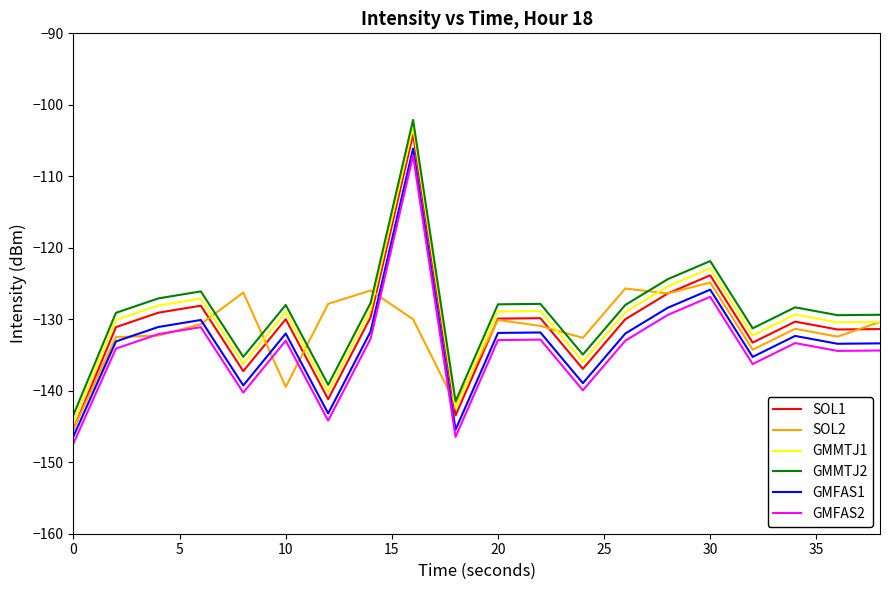

In GMFAS2, how many points are higher than both neighbors (excluding endpoints)?

6